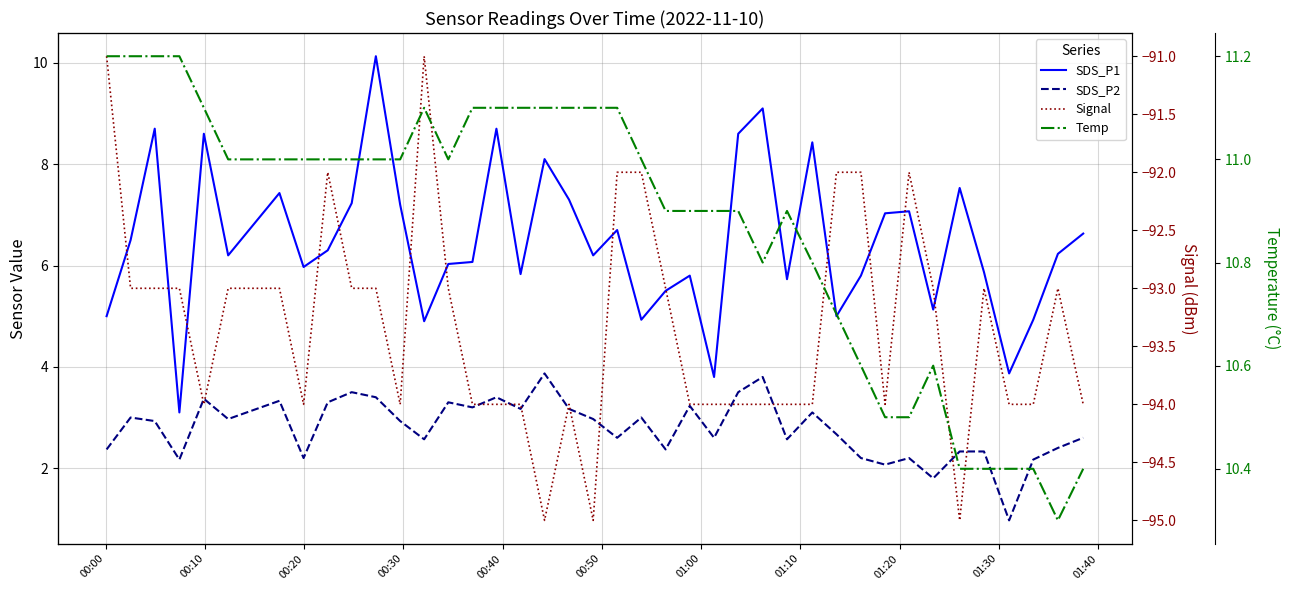

At how many categories does at least one series exceed -79?

40